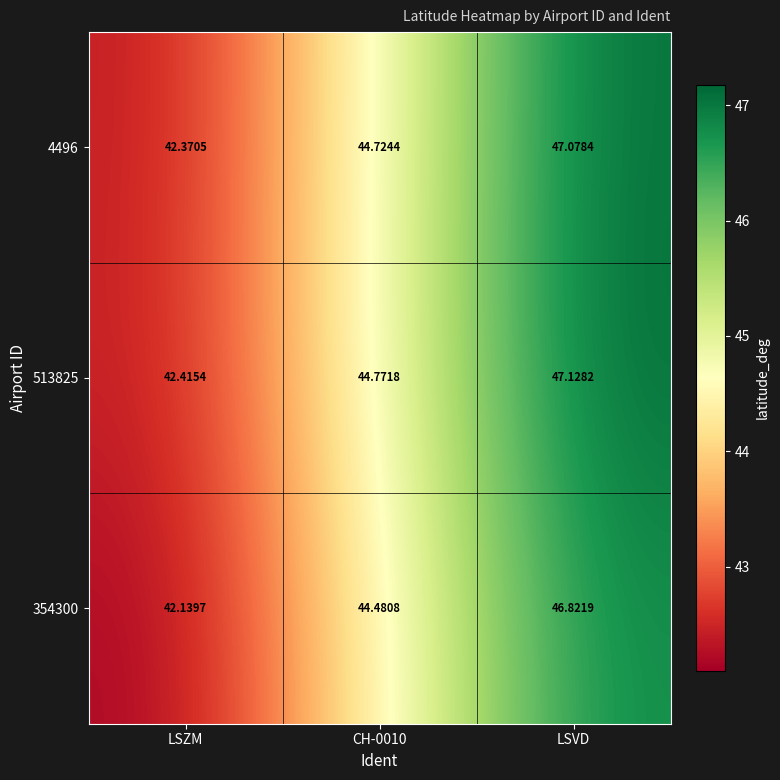

At which category is the sum across all series the highest?

LSVD